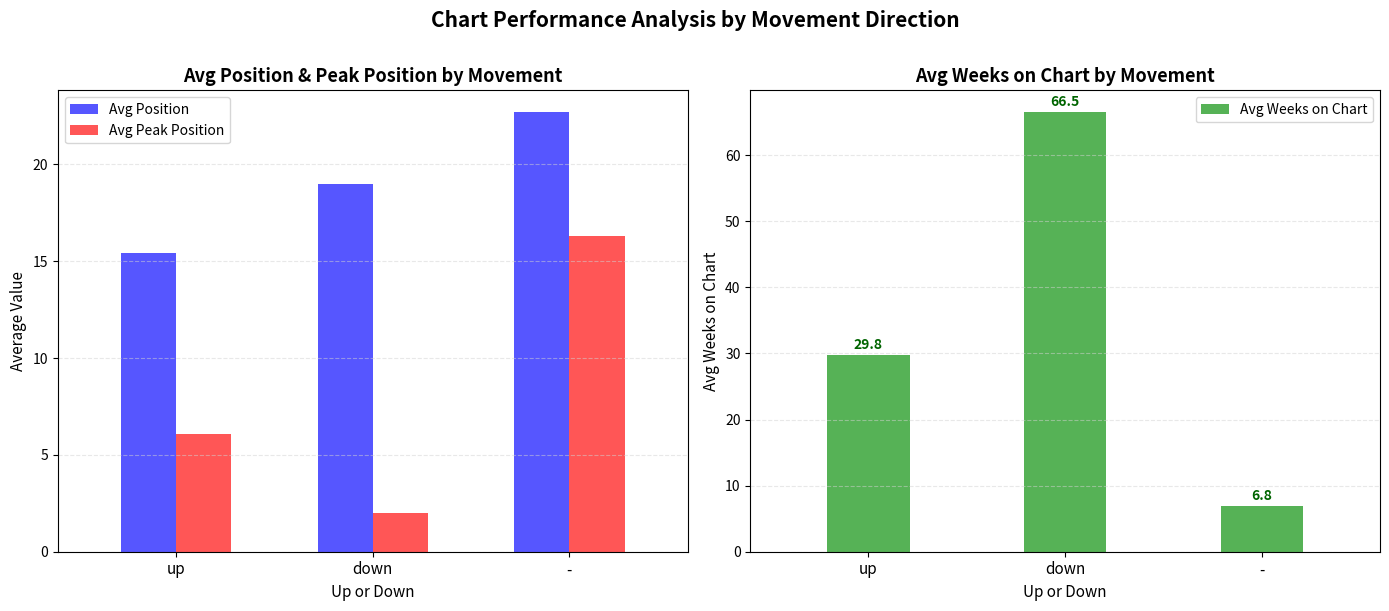

What is the total value across all series at down?

87.5